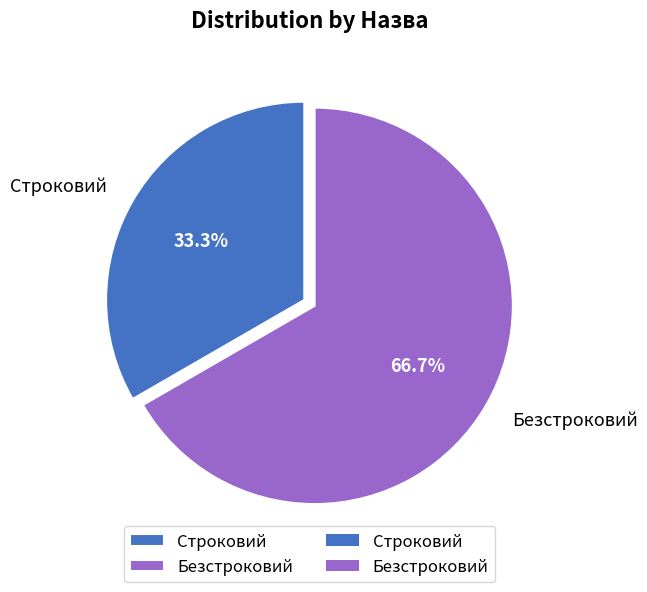

What is the ratio of the value at Строковий to the value at Безстроковий?

0.5